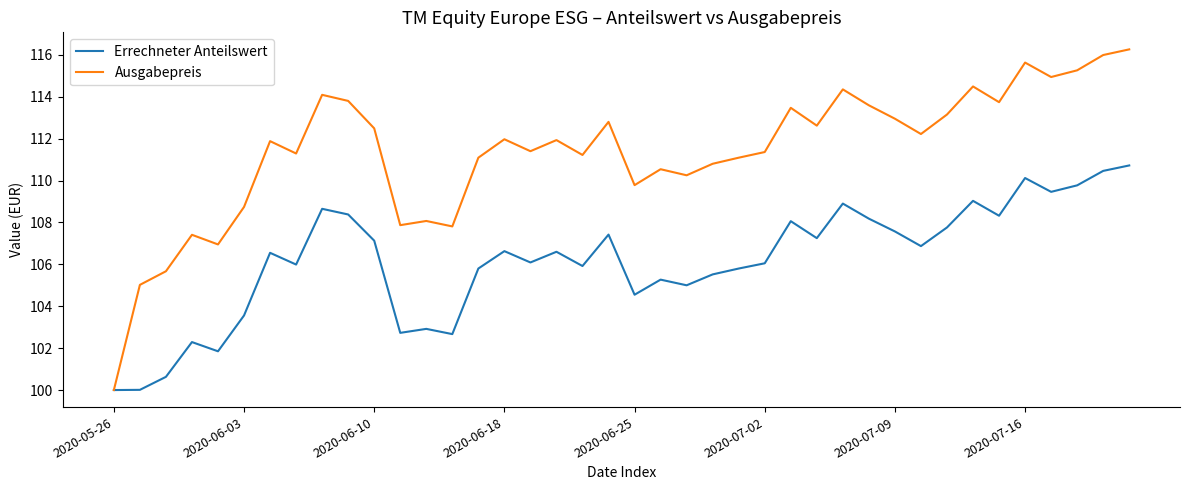

What is the maximum value shown in the chart?

116.3